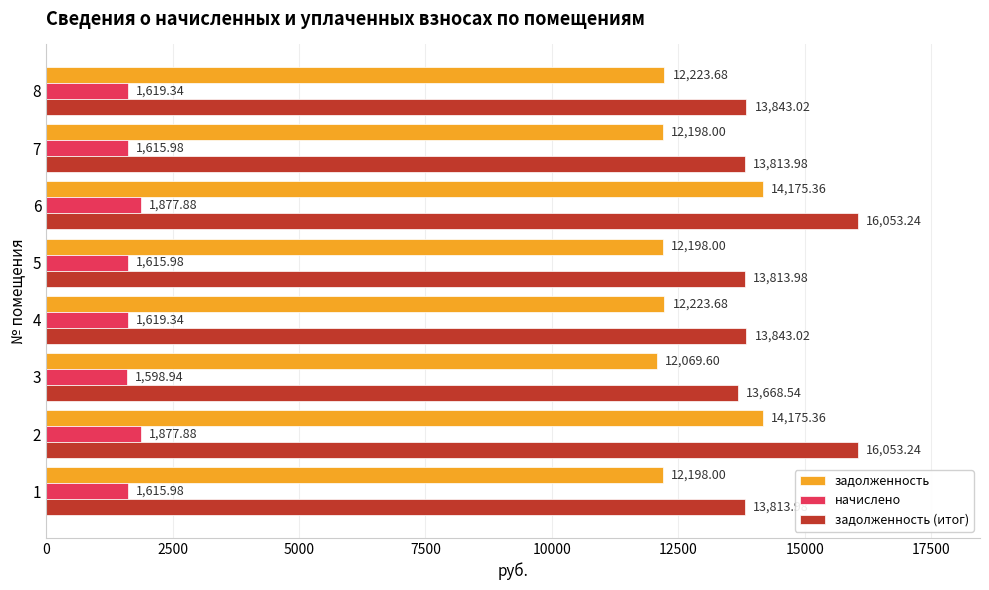

What is the sum of all задолженность (итог) values?

114903.0